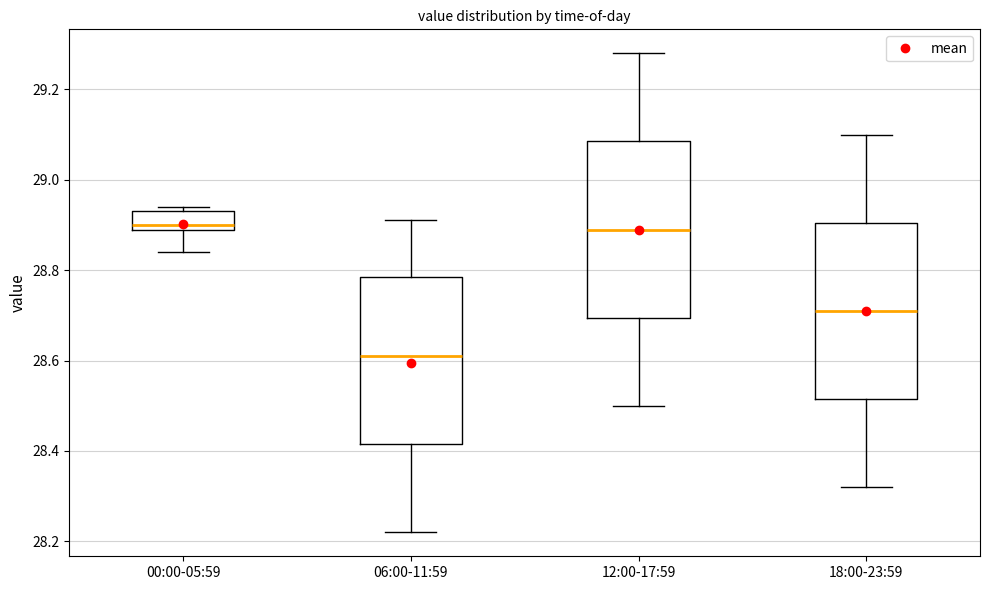

Which box's median line is the lowest?

06:00-11:59